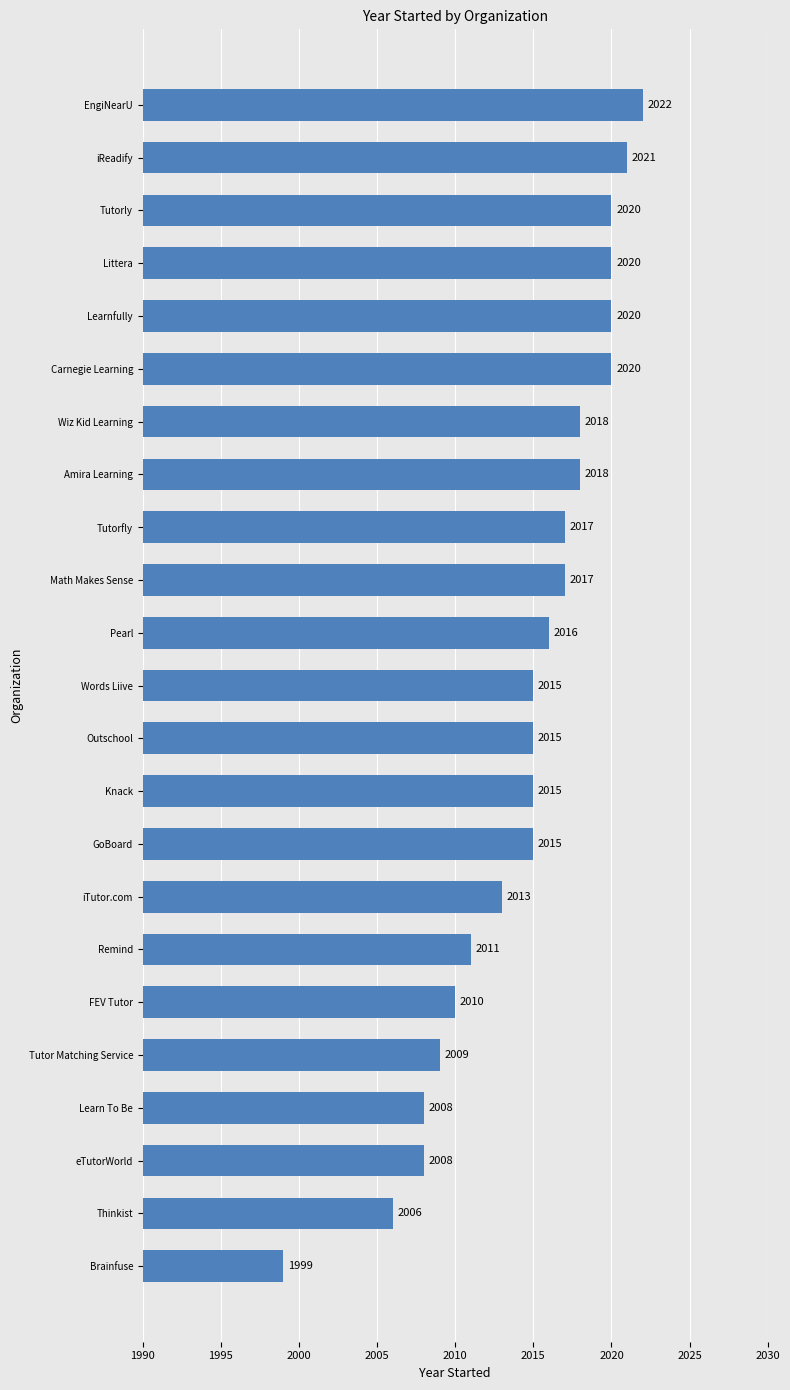

What is the sum of the values at Remind and Carnegie Learning?

4031